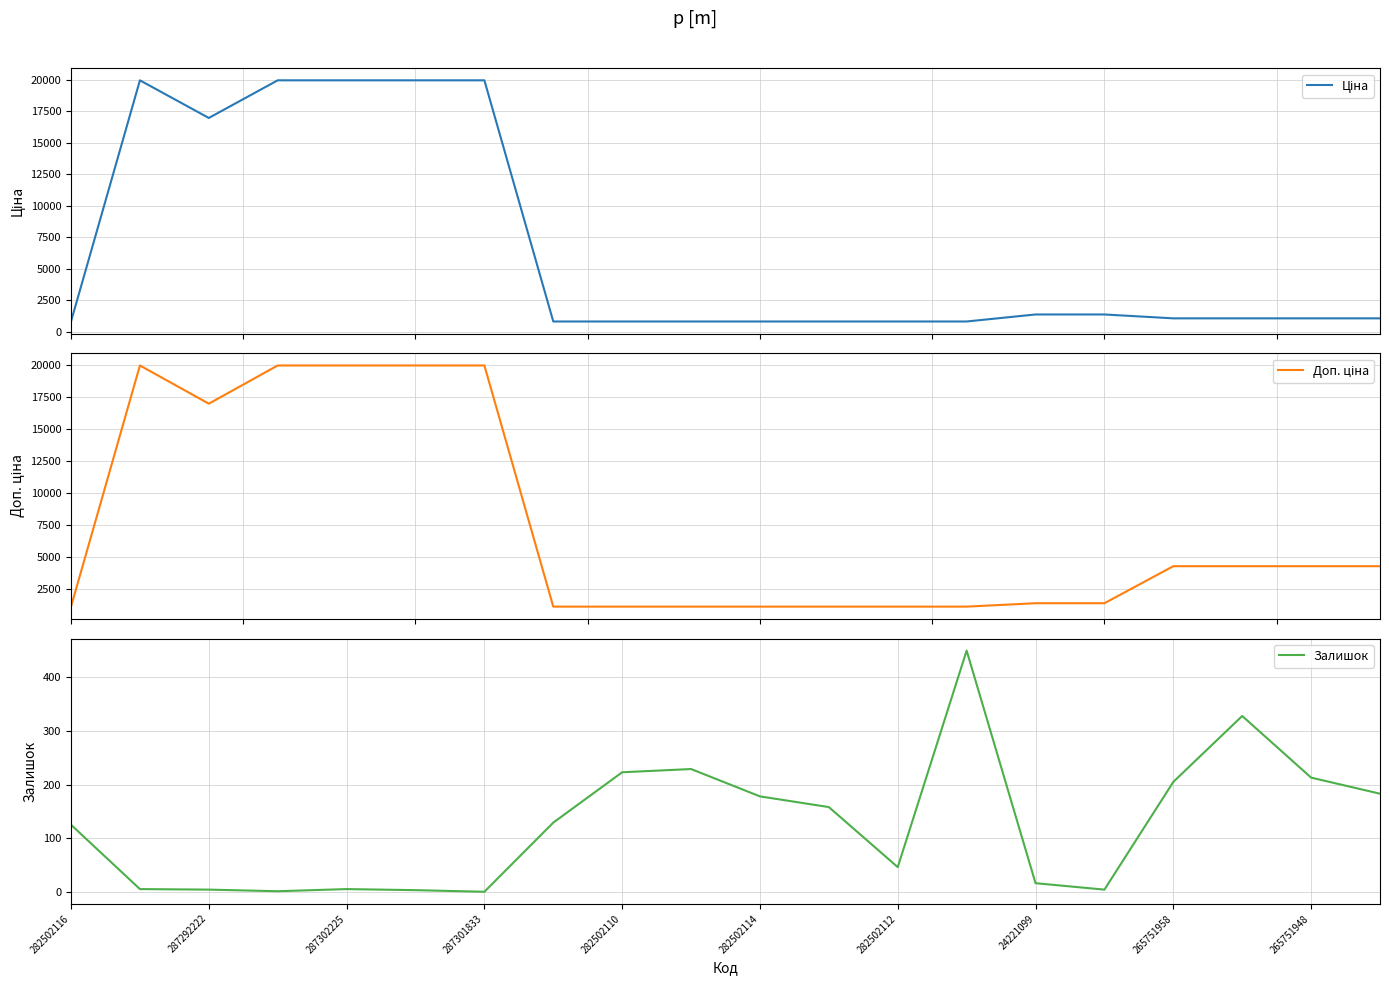

The value of Залишок at 287301833 is 0. True or false?

True